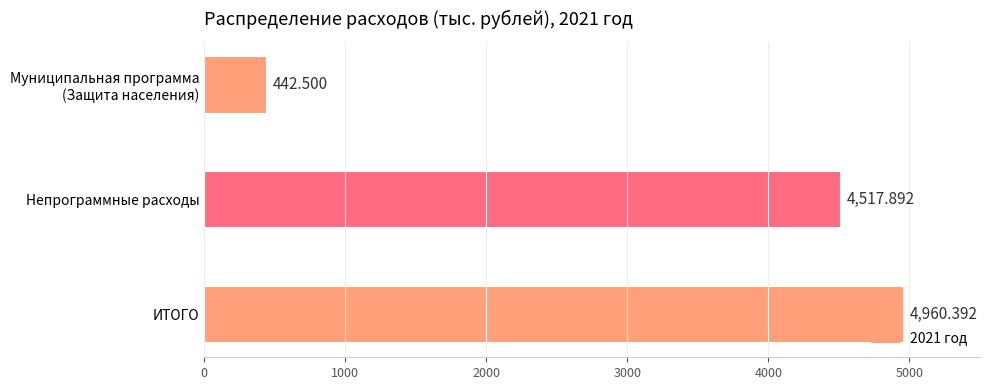

Which category has the highest value across all series?

ИТОГО